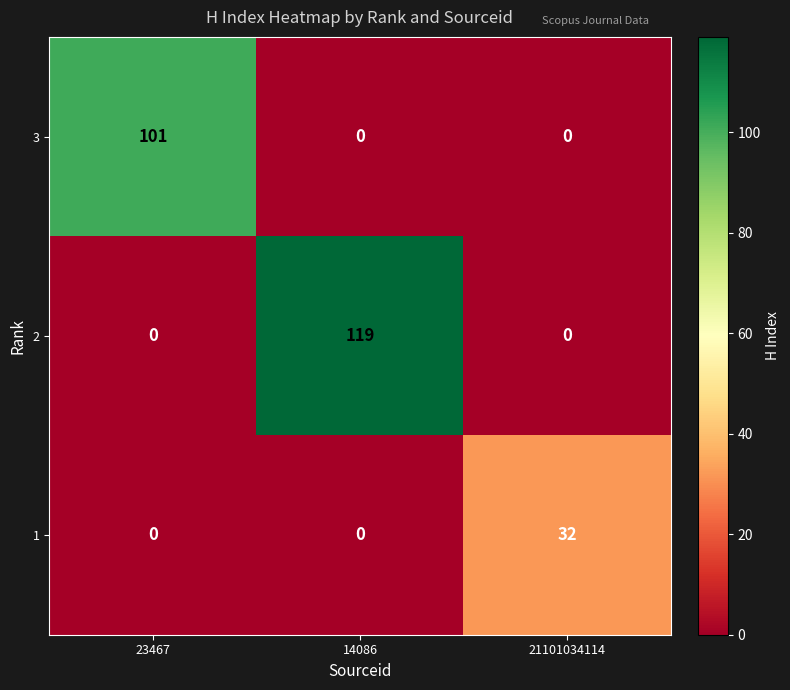

Which series has the largest total across all categories?

2